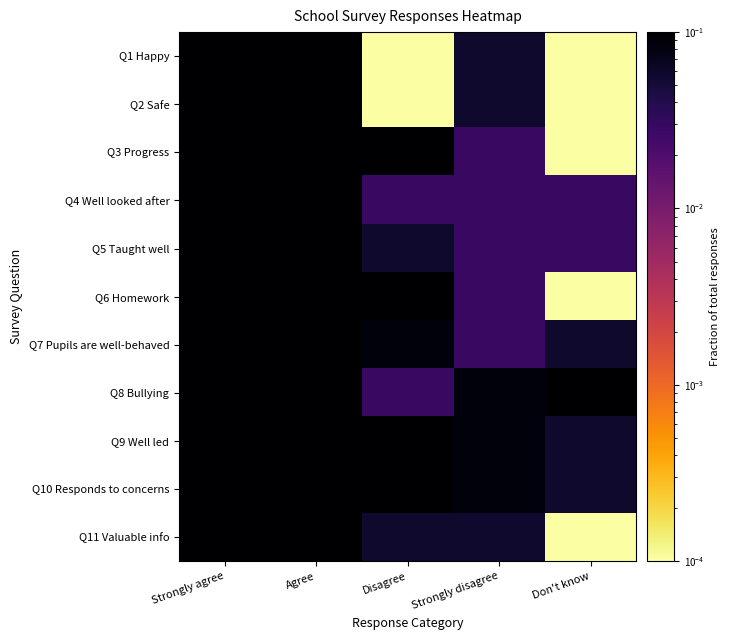

Which has a higher value, Strongly agree or Disagree?

Strongly agree